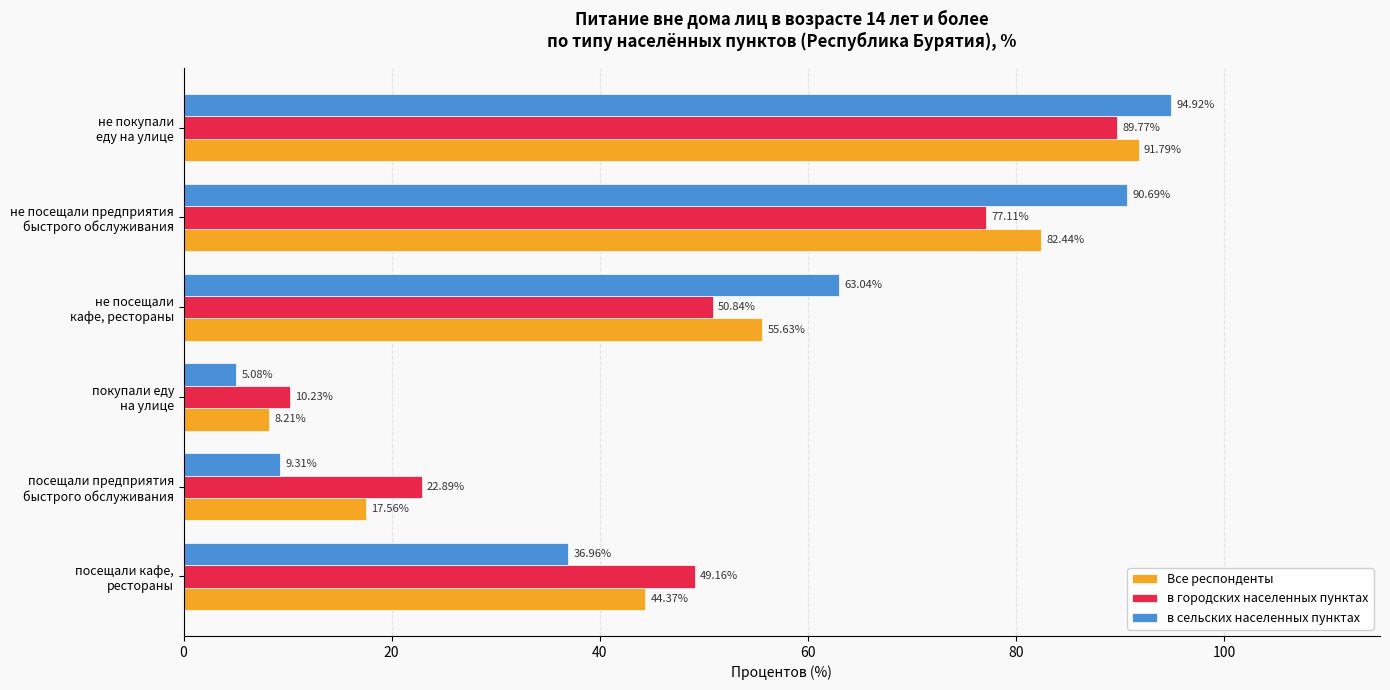

What is the difference between the maximum and minimum values in the в сельских населенных пунктах series?

89.8